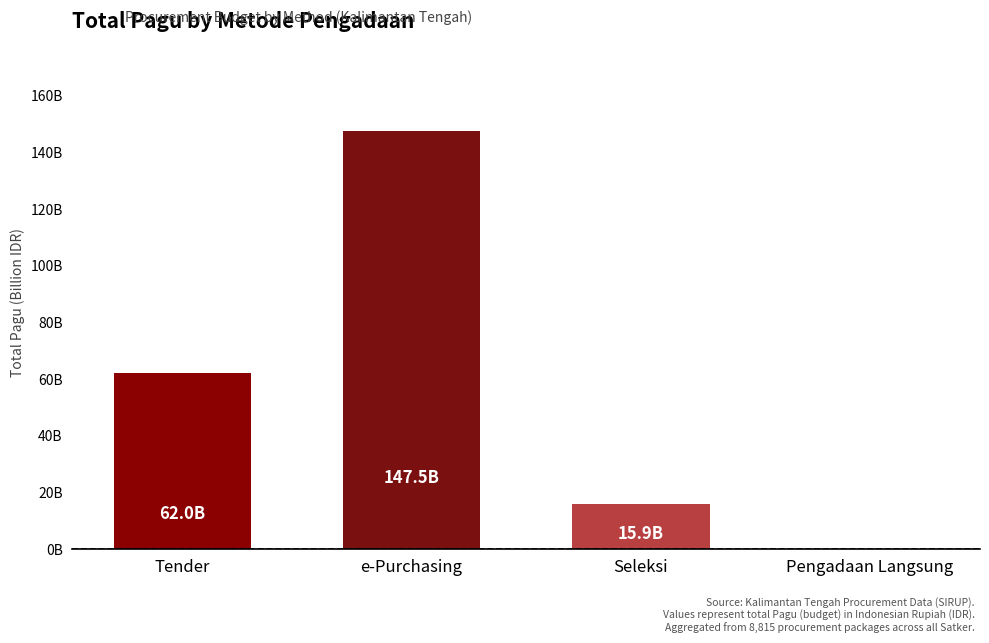

What is the value of the 1st bar from the left?

62.0